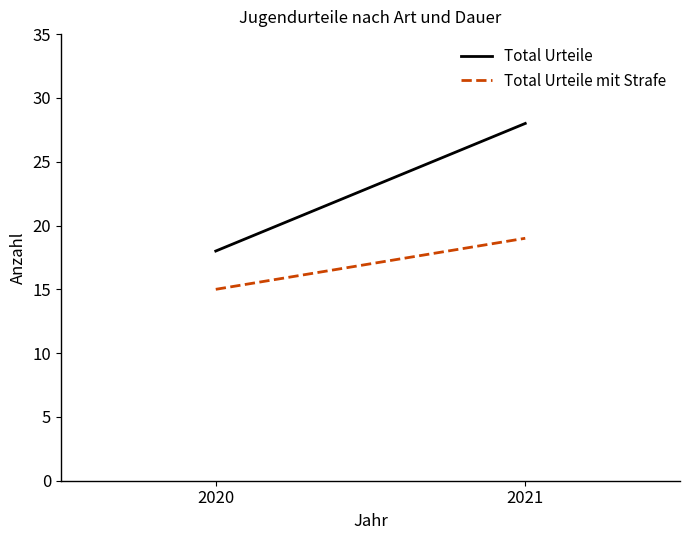

Reading right to left, what are all the values shown in this chart?

Total Urteile: 2021=28	2020=18
Total Urteile mit Strafe: 2021=19	2020=15